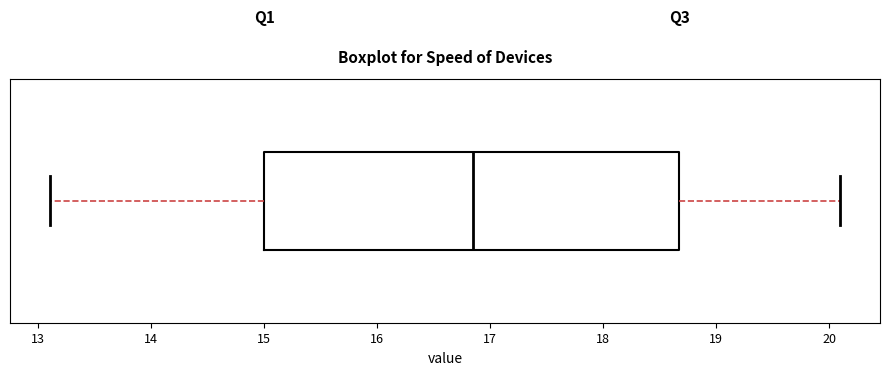

Where does the right whisker of the box end on the x-axis? The values are not printed on the chart, so give them approximately, as read against the axis.

20.1